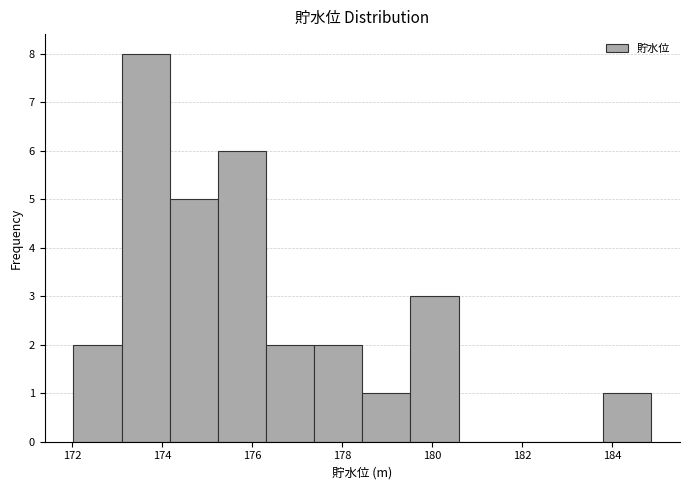

Reading left to right, transcribe this chart: for each bar, give the range it covers on the x-axis and its height. Neither the bar edges nor the heights are printed on the chart, so give them approximately, as read against the axes.

172.0 to 173.2: 2
173.2 to 174.2: 8
174.2 to 175.2: 5
175.2 to 176.4: 6
176.4 to 177.4: 2
177.4 to 178.4: 2
178.4 to 179.6: 1
179.6 to 180.6: 3
180.6 to 181.6: 0
181.6 to 182.8: 0
182.8 to 183.8: 0
183.8 to 184.8: 1